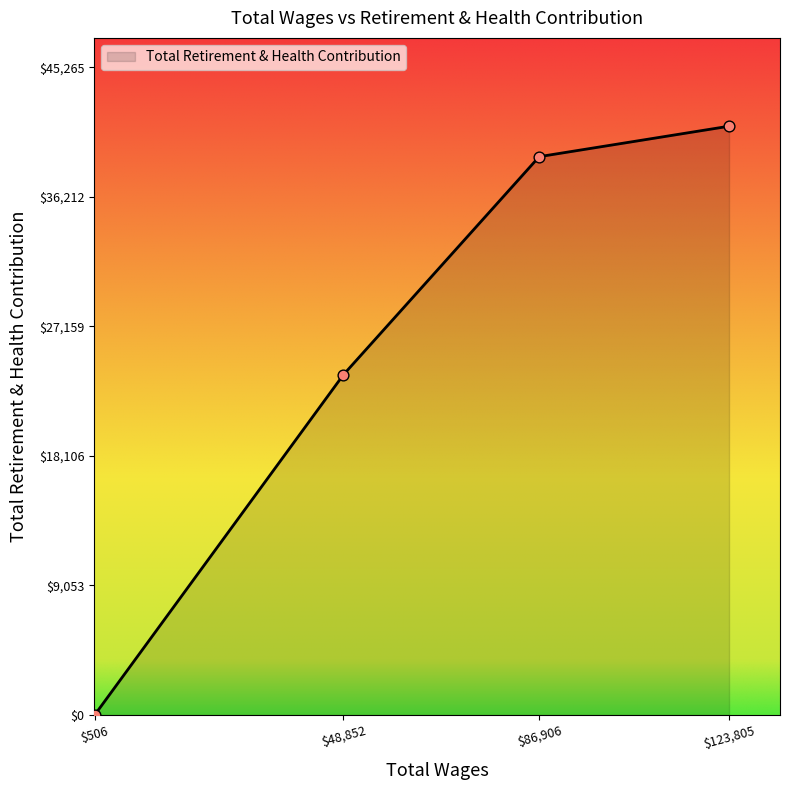

What is the greatest value displayed?

41150